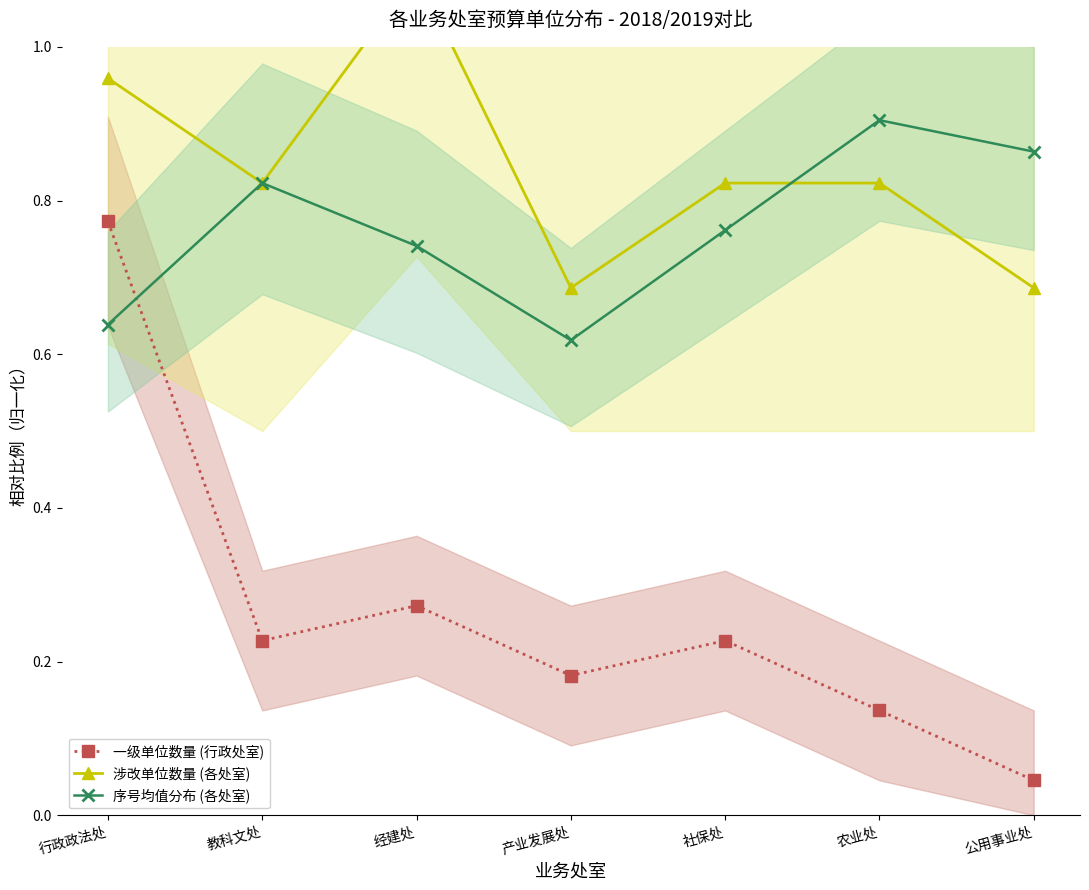

Count the number of categories in the chart.

7